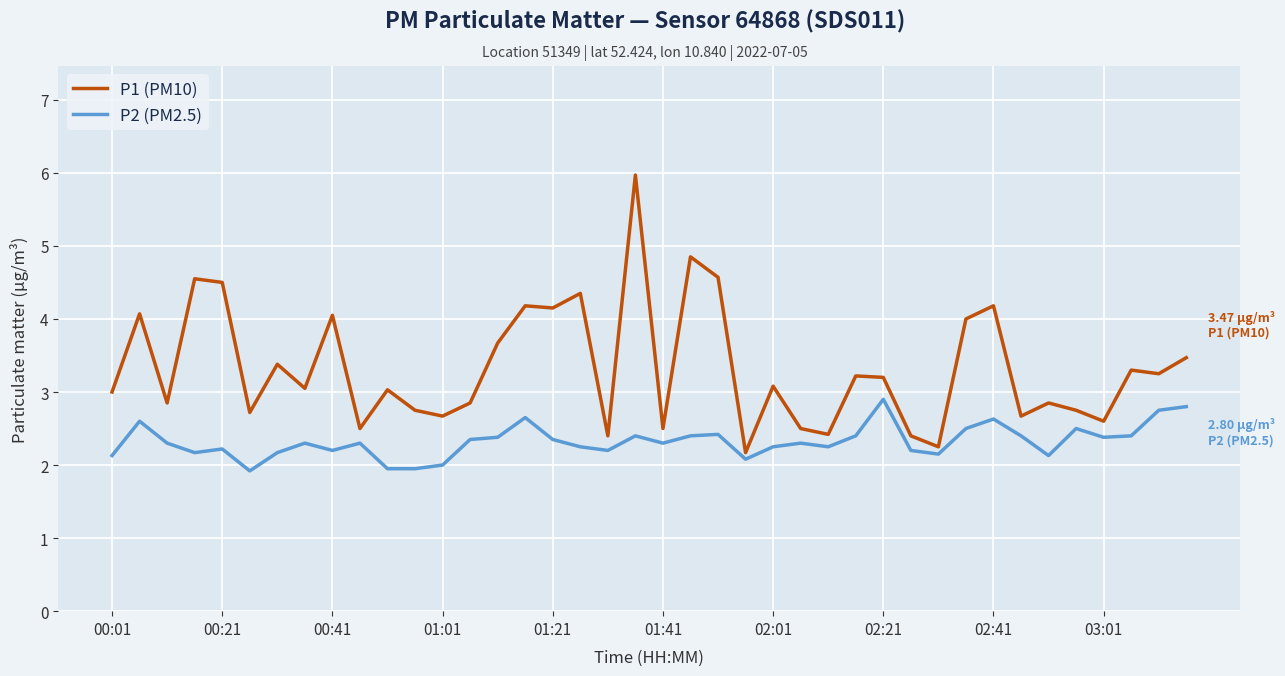

How many lines are shown in the chart?

2